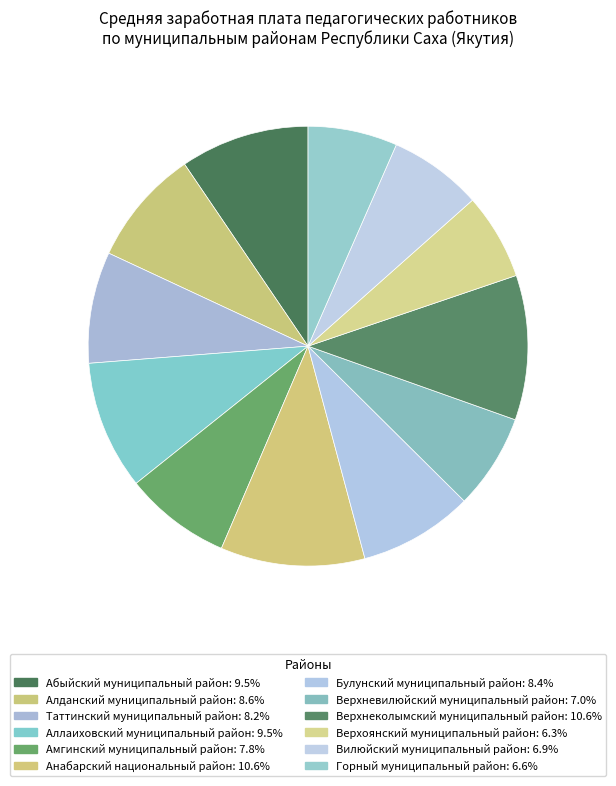

How many segments does this pie chart have?

12